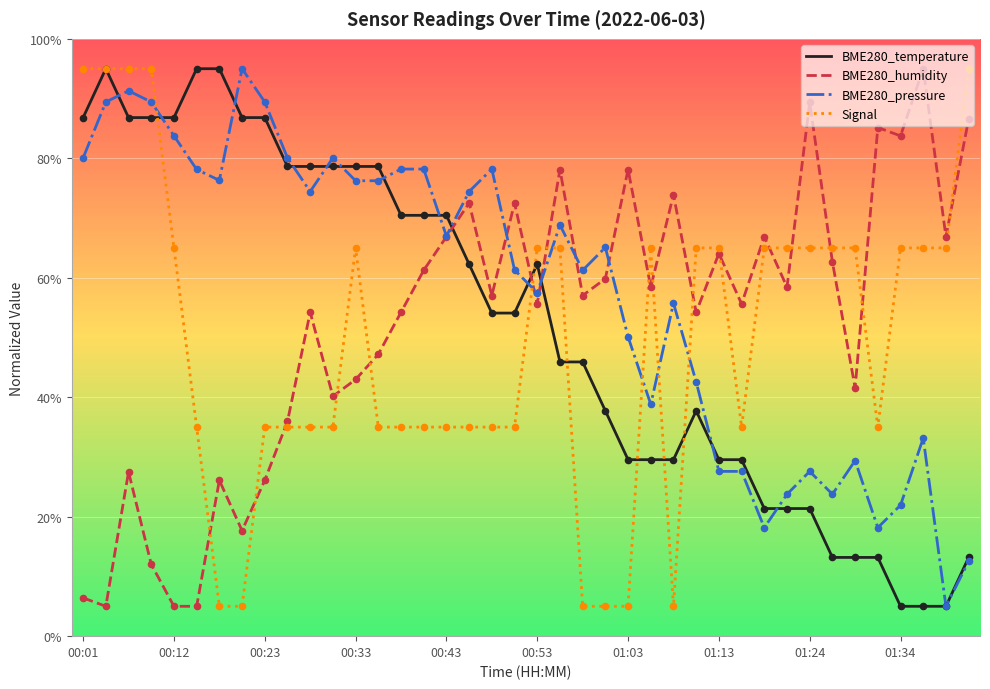

Which series has the largest total across all categories?

BME280_pressure